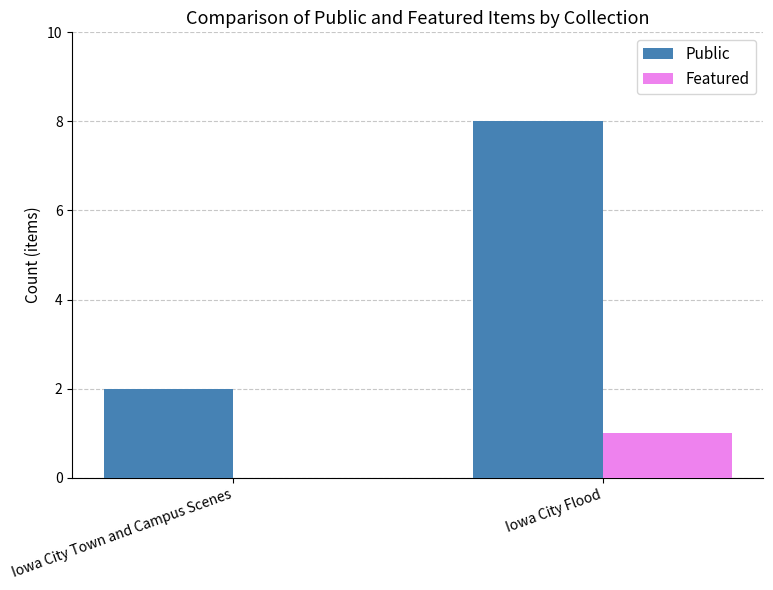

The value of Public at Iowa City Town and Campus Scenes is 2. True or false?

True